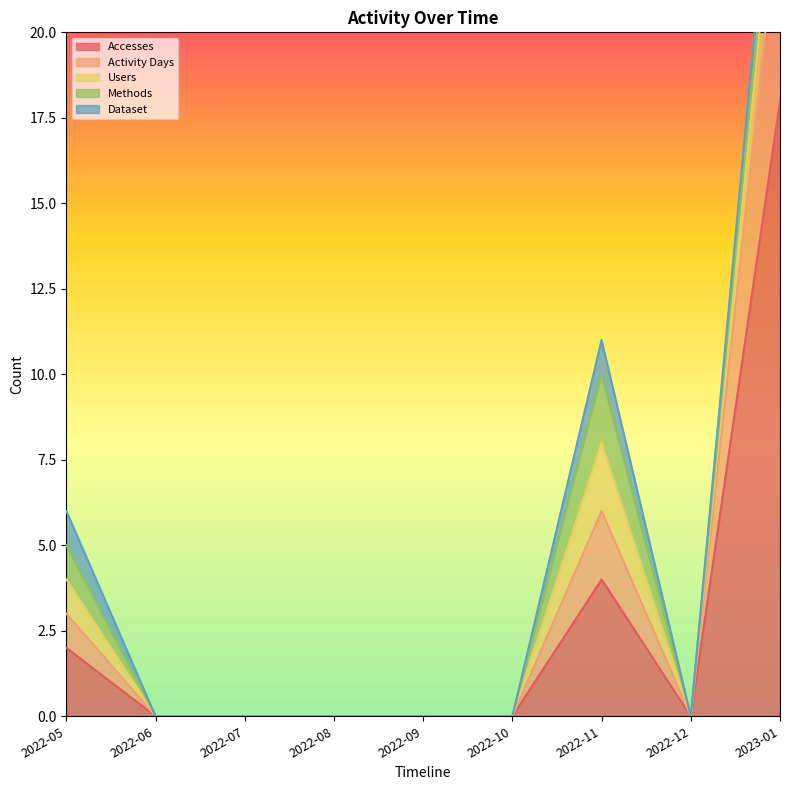

What is the maximum value for Users?

2